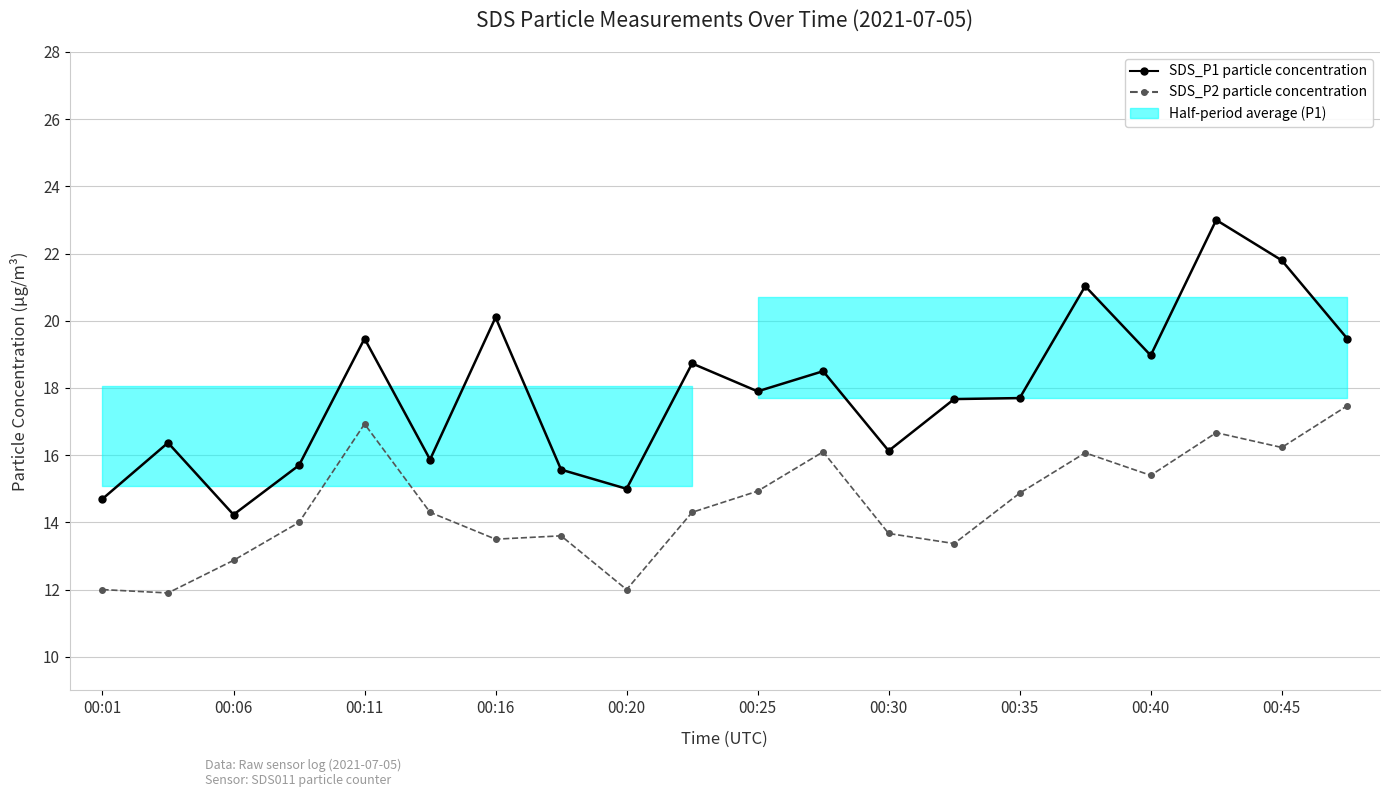

True or false: SDS_P1 particle concentration and SDS_P2 particle concentration cross at least once.

False